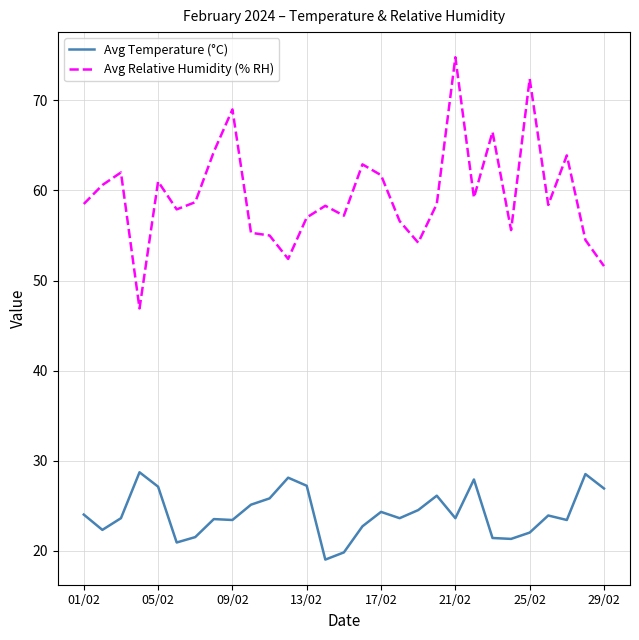

What is the difference between the maximum and minimum values in the Avg Relative Humidity (% RH) series?

27.9